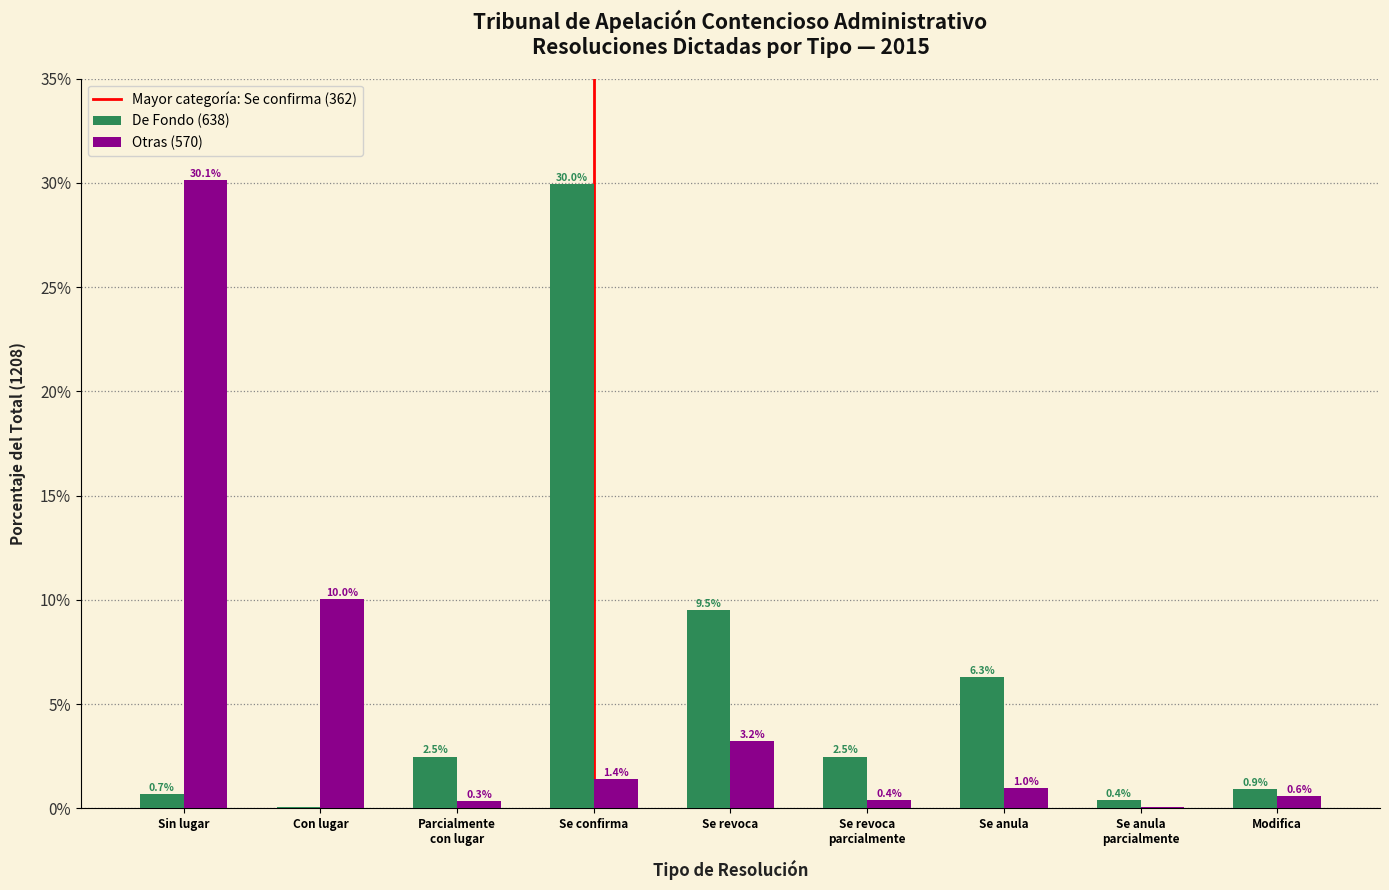

What is the maximum value for De Fondo (638)?

30.0